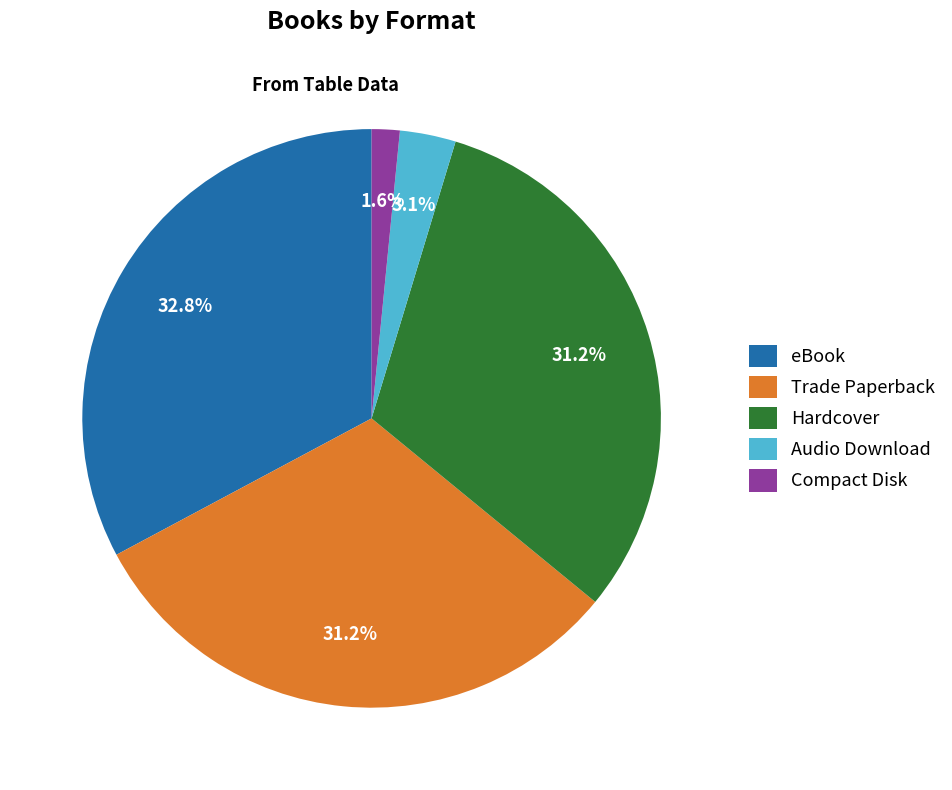

Does any single category account for the majority?

No